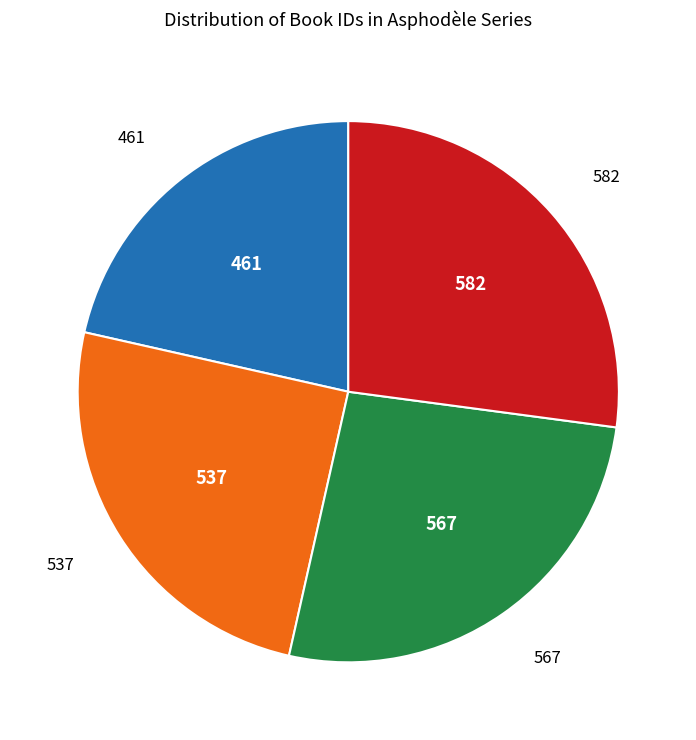

Does 461 account for over 50% of the chart?

No